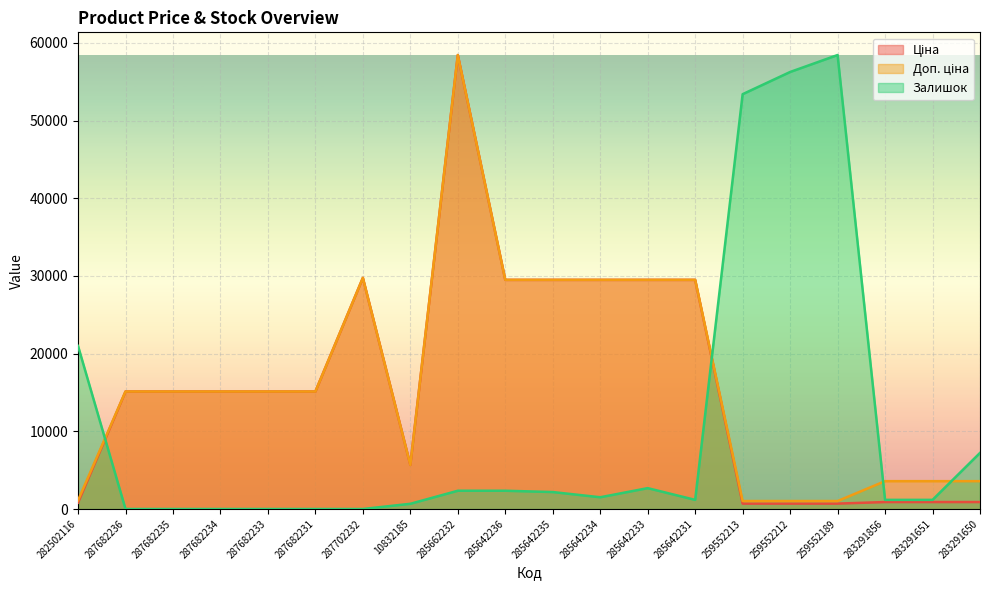

What is the label of the 6th point from the right?

259552213